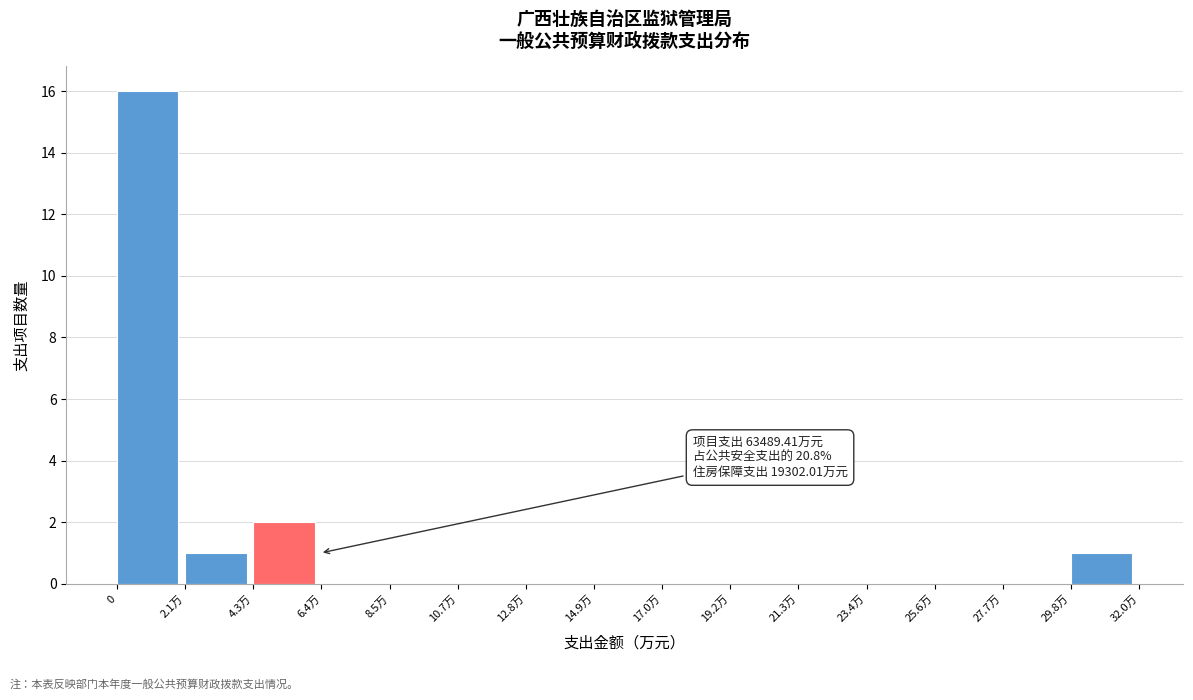

Reading right to left, list all the values displayed in this chart.

29.8万=1	27.7万=0	25.6万=0	23.4万=0	21.3万=0	19.2万=0	17.0万=0	14.9万=0	12.8万=0	10.7万=0	8.5万=0	6.4万=0	4.3万=2	2.1万=1	0=16